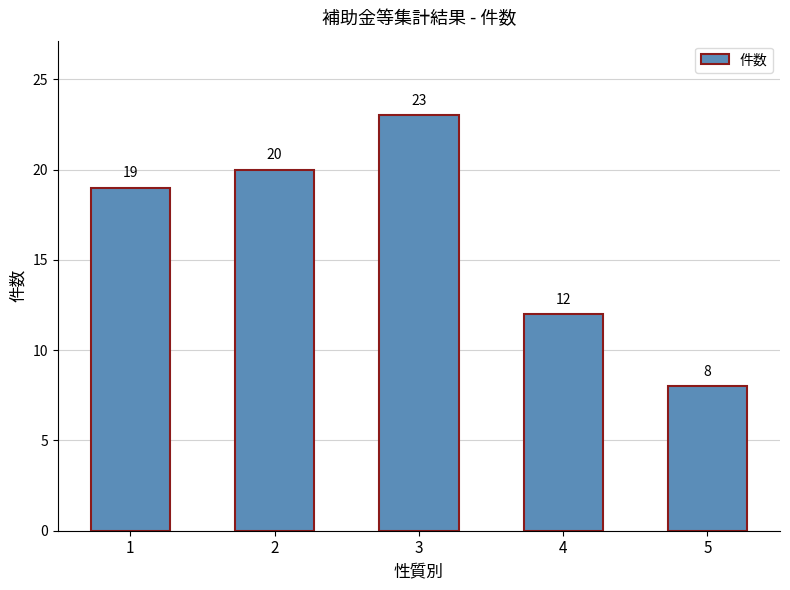

Count the number of categories in the chart.

5